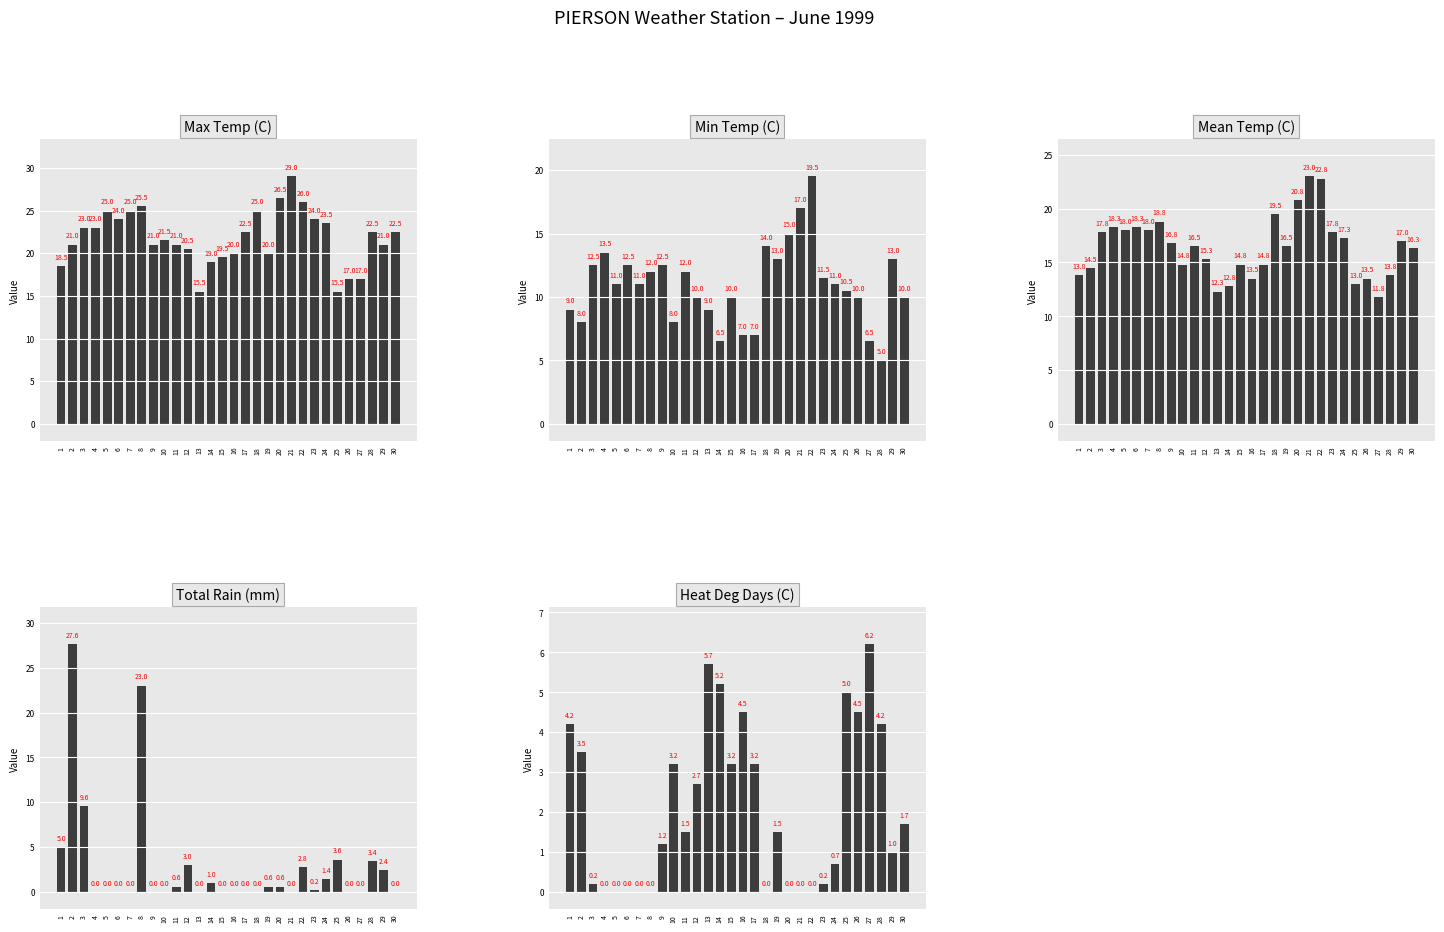

At which category does the chart reach its minimum across all series?

4